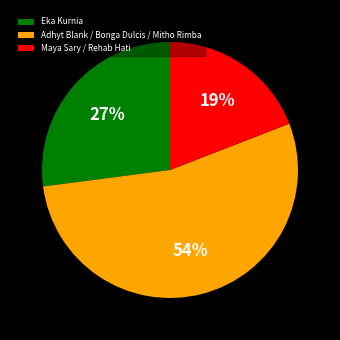

Count the number of slices in the pie.

3